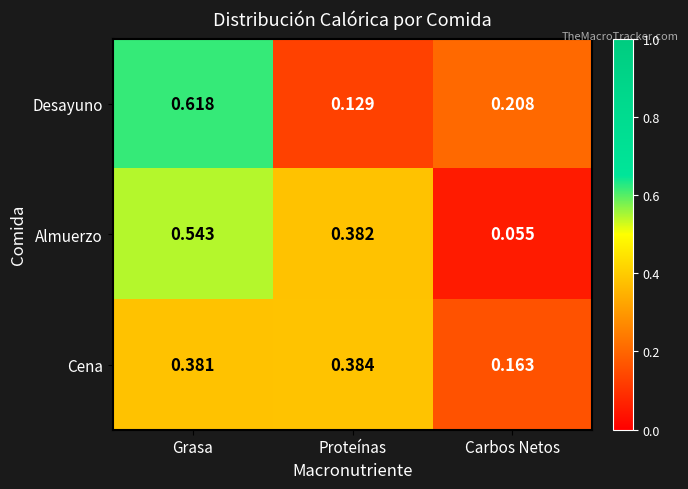

At which category does the chart reach its minimum across all series?

Carbos Netos